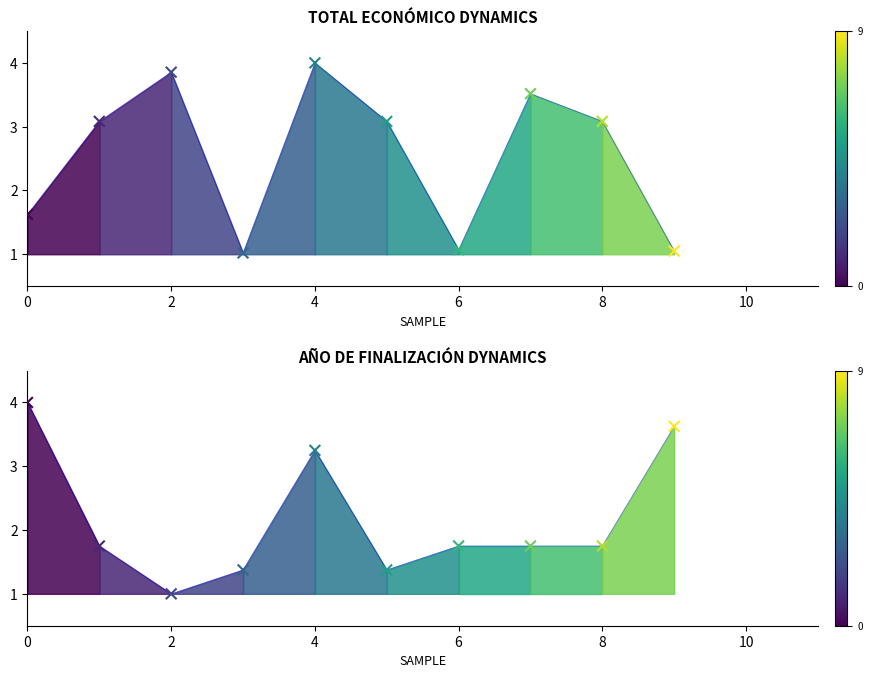

What are all the series names shown in the legend?

Total económico, Año de finalización